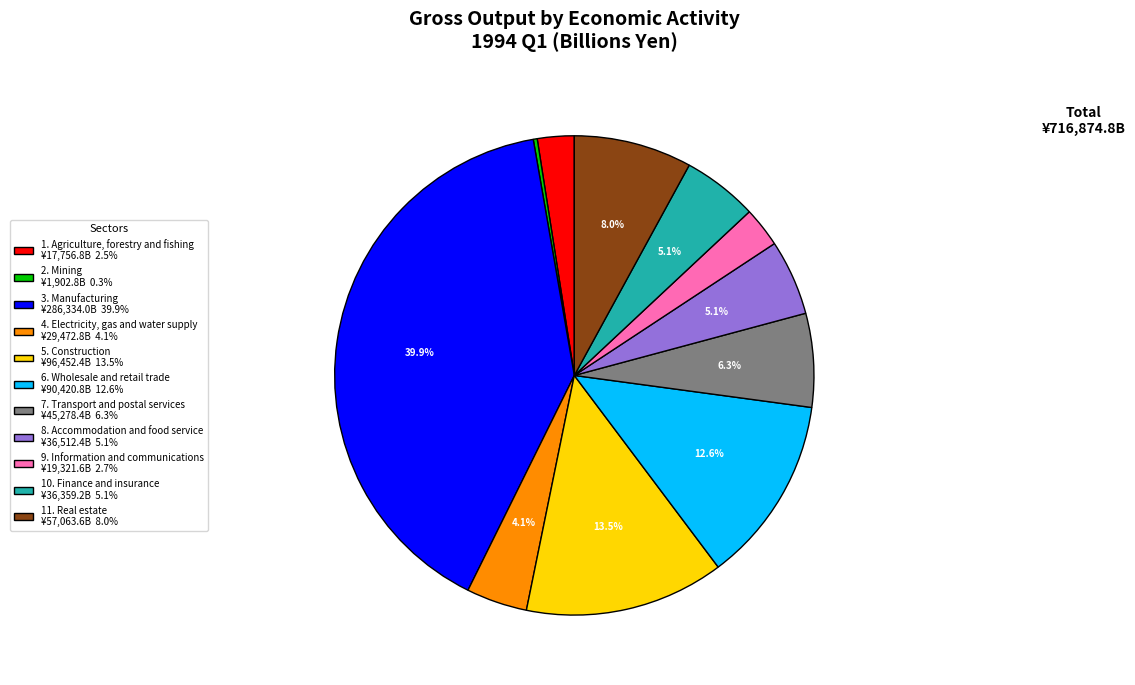

Is the sum of 7. Transport and postal services ¥45,278.4B 6.3% and 5. Construction ¥96,452.4B 13.5% greater than half?

No